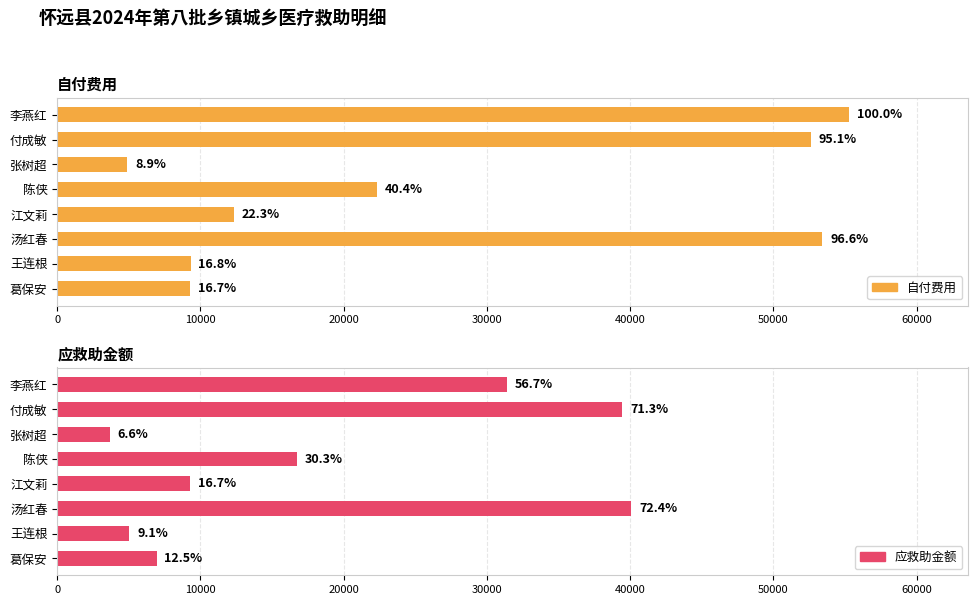

What is the value of the 自付费用 bar at the 5th from the left?

12334.4